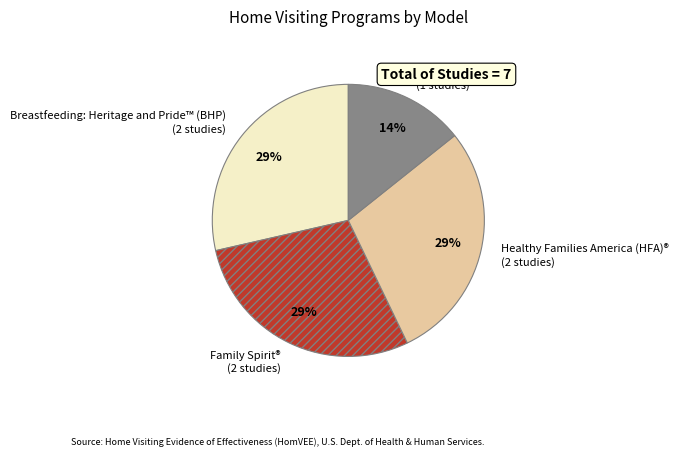

Is Family Spirit® the majority of the pie?

No